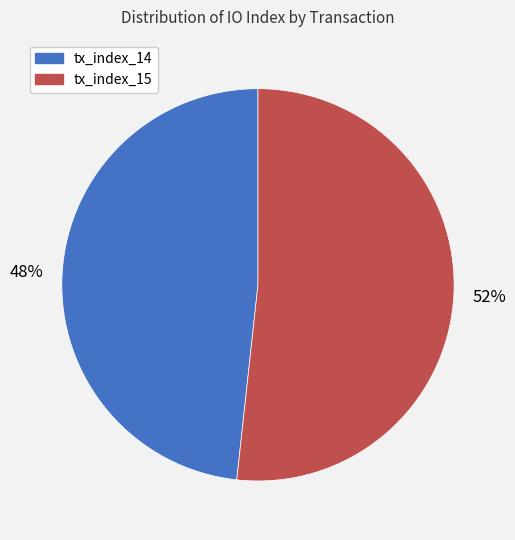

Rank the categories by value from highest to lowest.

tx_index_15, tx_index_14